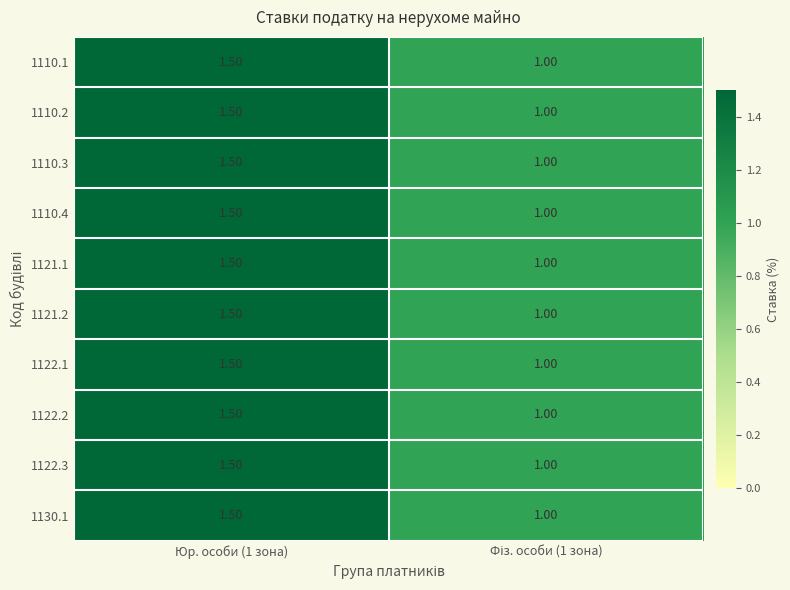

What is the difference between the maximum and minimum values in the 1121.1 series?

0.5